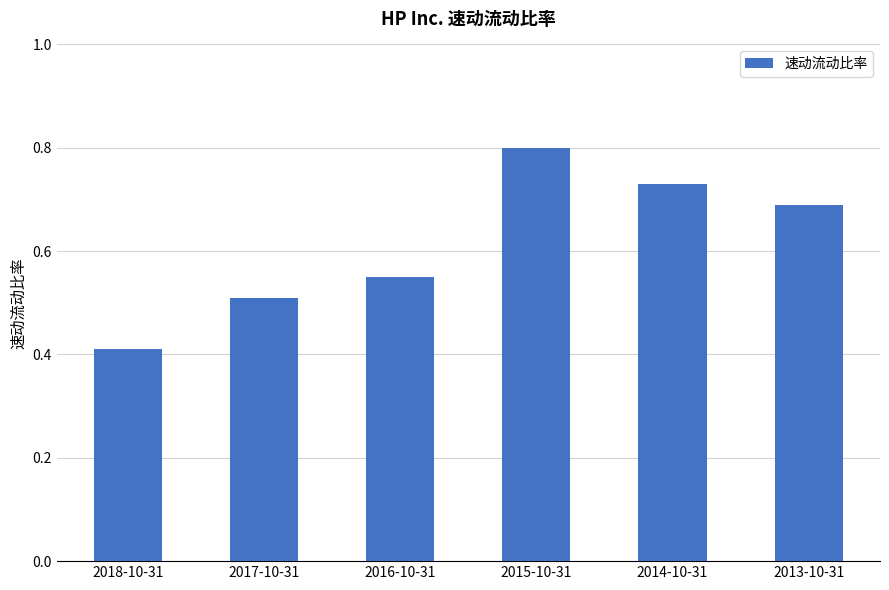

Are the bars horizontal?

No